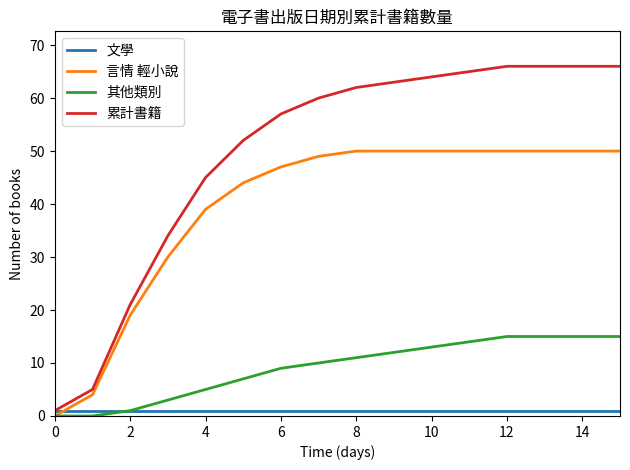

How many intersections are there between 言情 輕小說 and 文學?

1